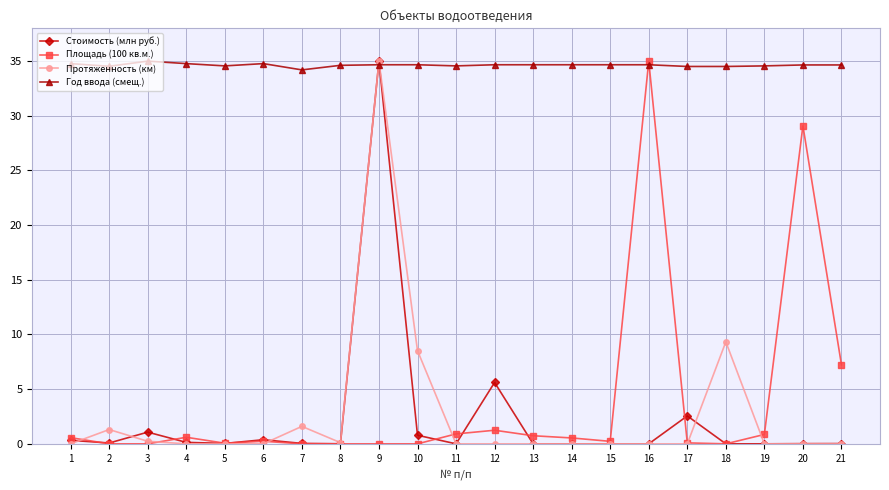

Where is the first local maximum for Стоимость (млн руб.)?

3